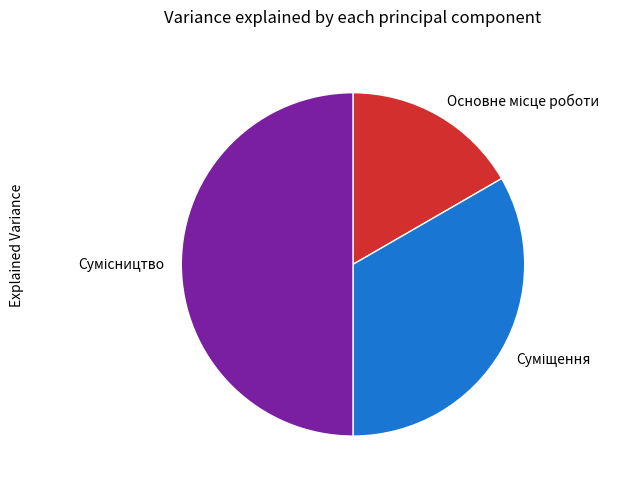

Rank the categories by value from highest to lowest.

Сумісництво, Суміщення, Основне місце роботи